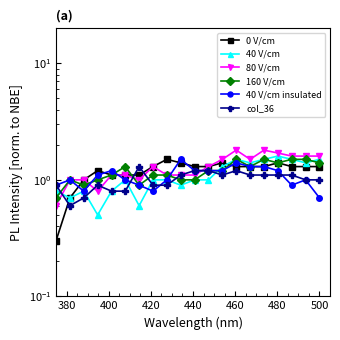

What is the greatest value displayed?

1.8